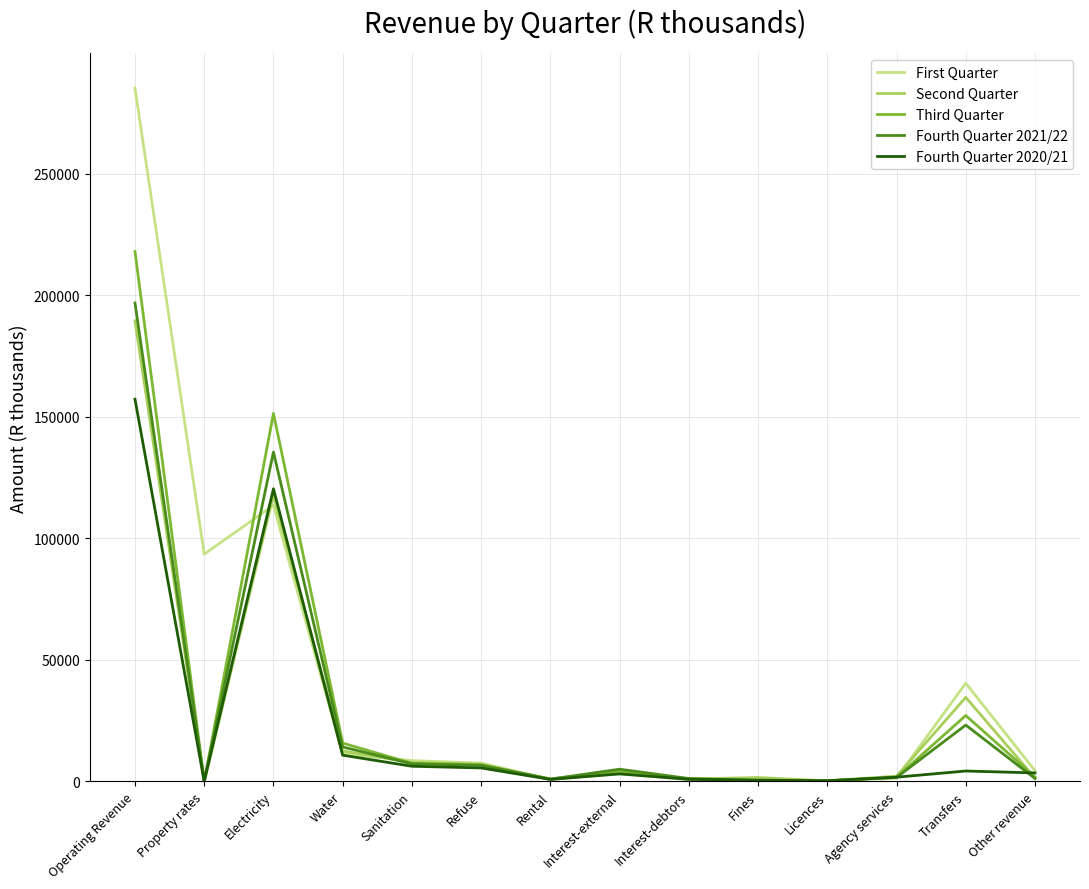

At which label does Fourth Quarter 2021/22 reach its peak?

Operating Revenue